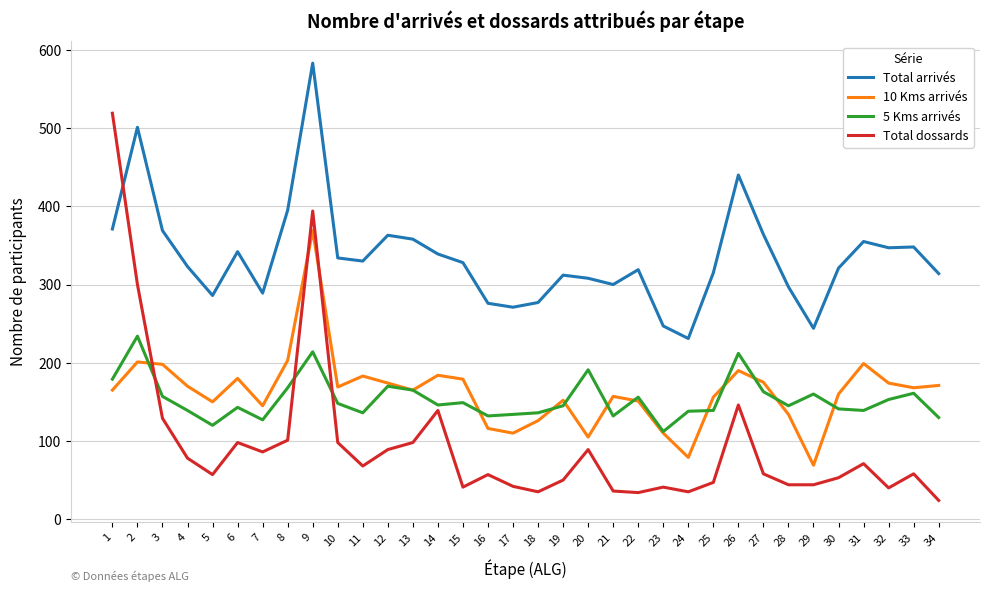

What is the difference between the Total arrivés values at 10 and 18?

57